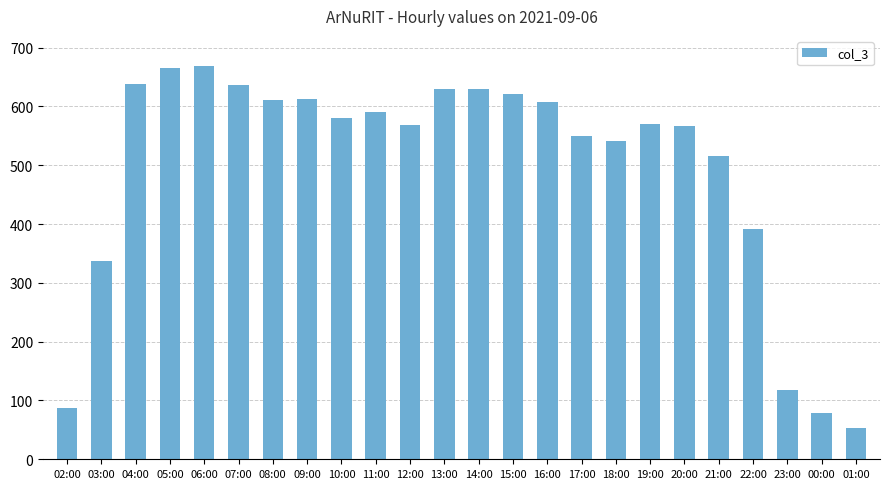

What is the ratio of the value at 01:00 to the value at 15:00?

0.1